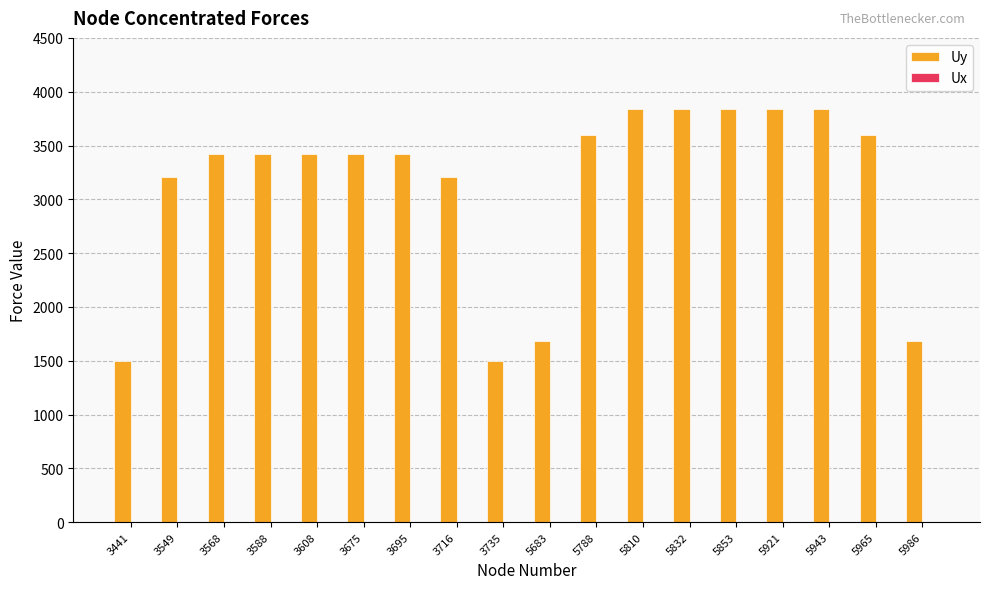

How many bars are there in total?

18